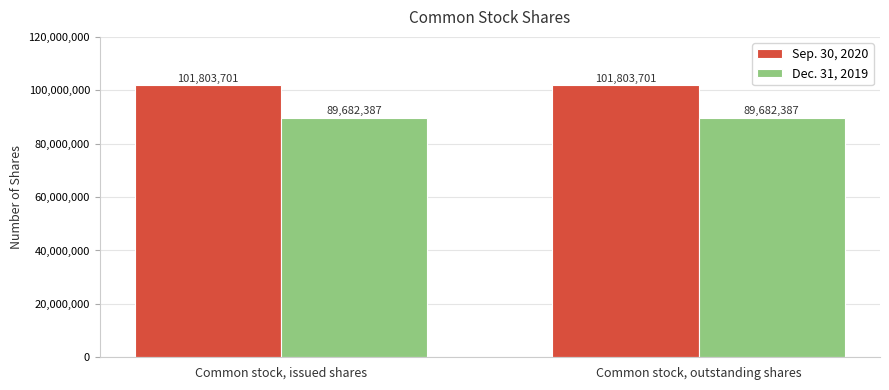

What is the label of the 1st bar from the right?

Common stock, outstanding shares